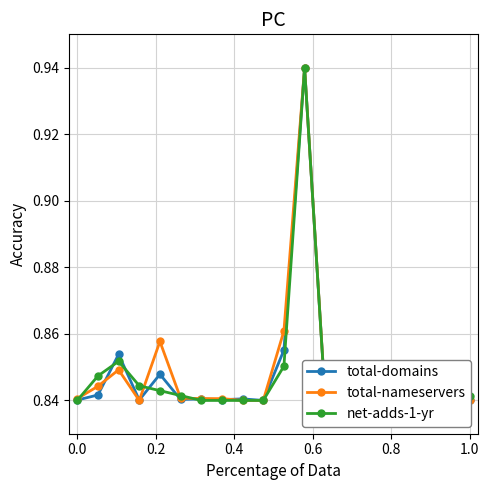

What is the value of the net-adds-1-yr point at the 6th from the left?

0.8